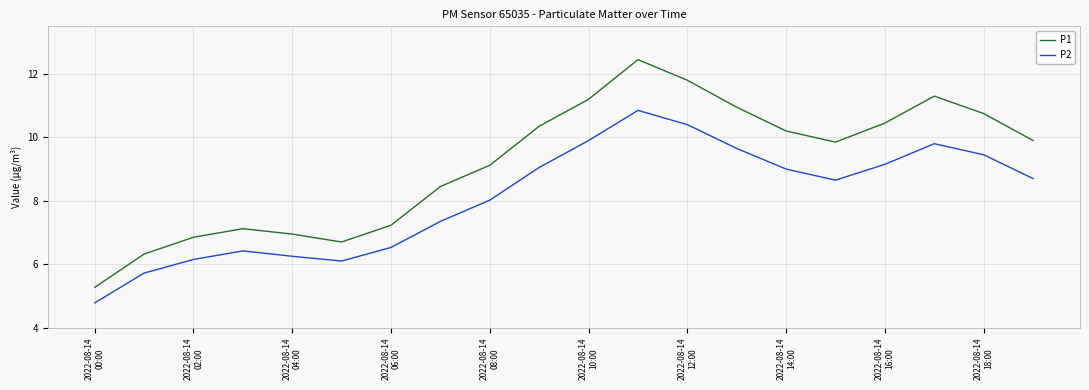

At how many categories does at least one series exceed 7?

15